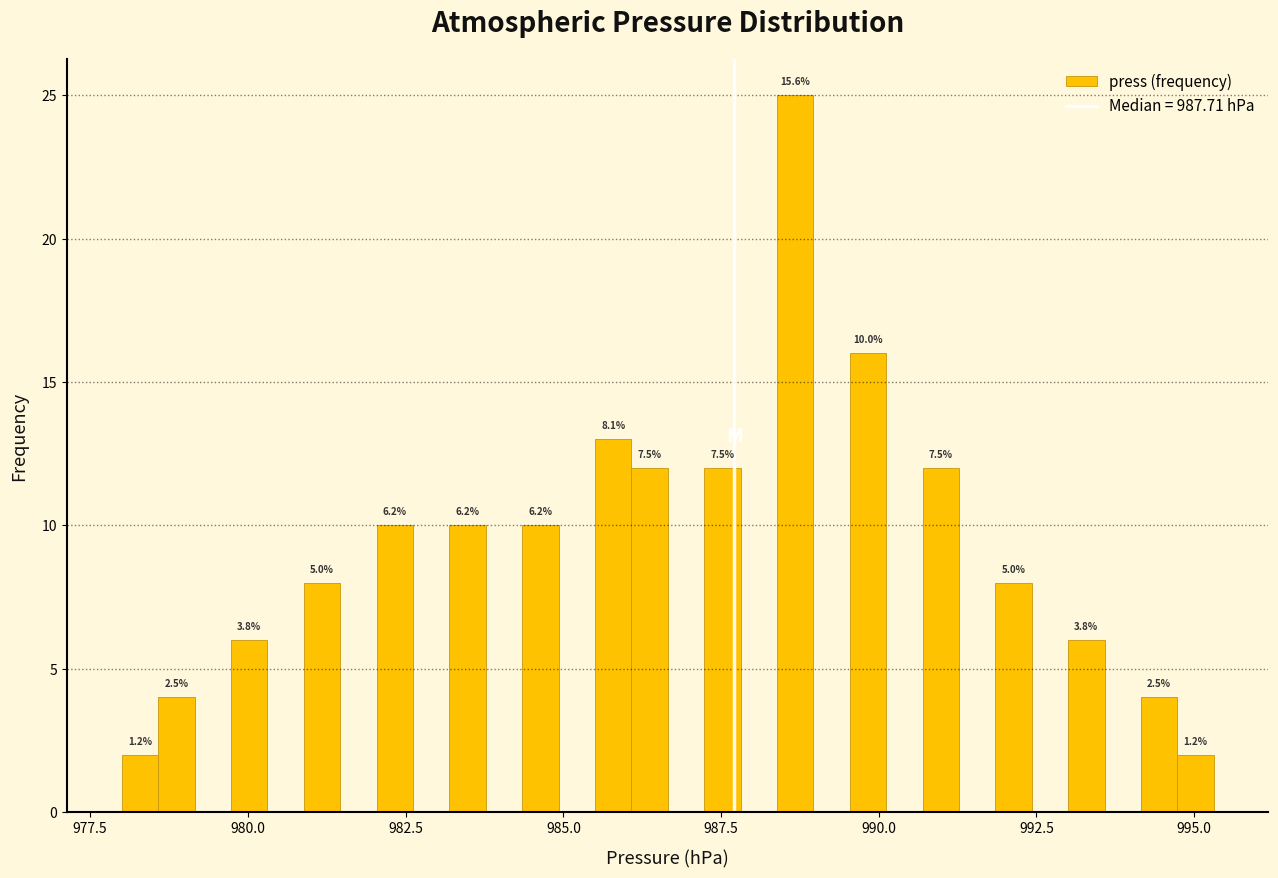

Read against the x-axis, roughly where is the centre of the tallest bar?

988.5